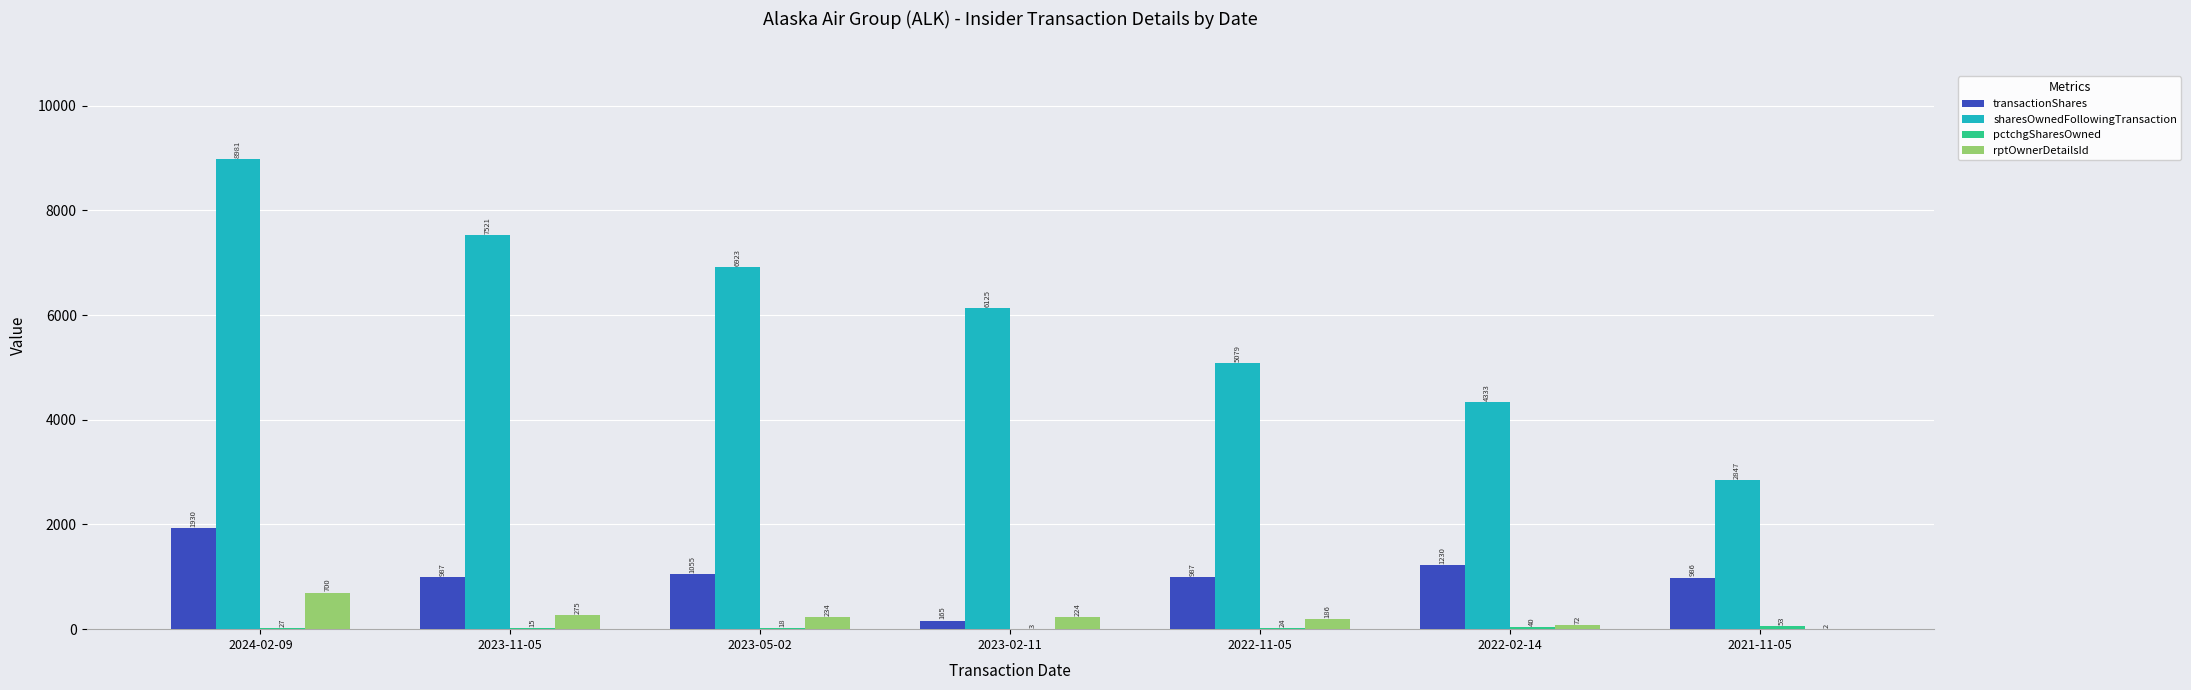

What is the total value across all series at 2023-11-05?

8798